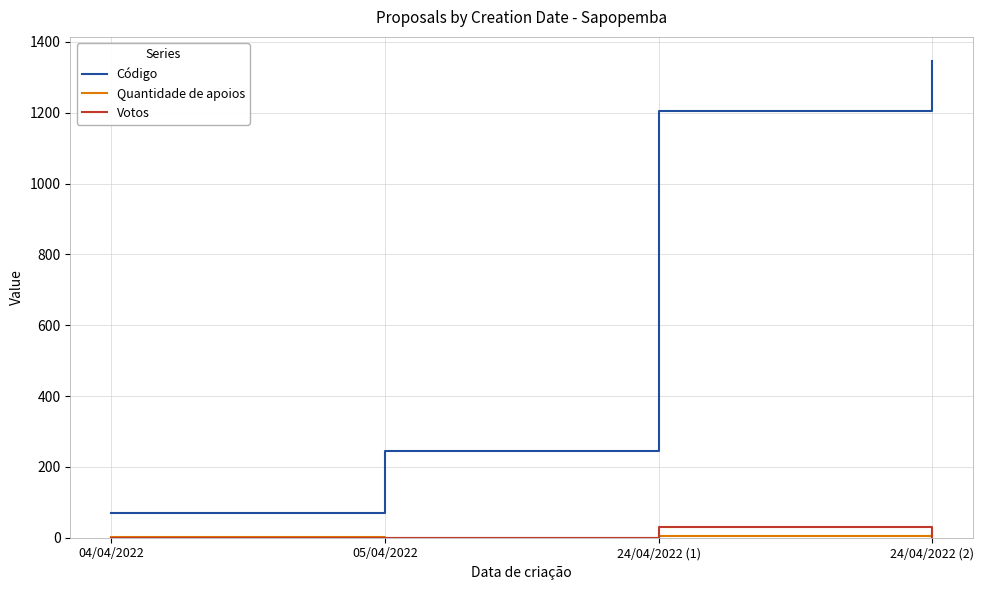

At which category is the sum across all series the highest?

24/04/2022 (2)